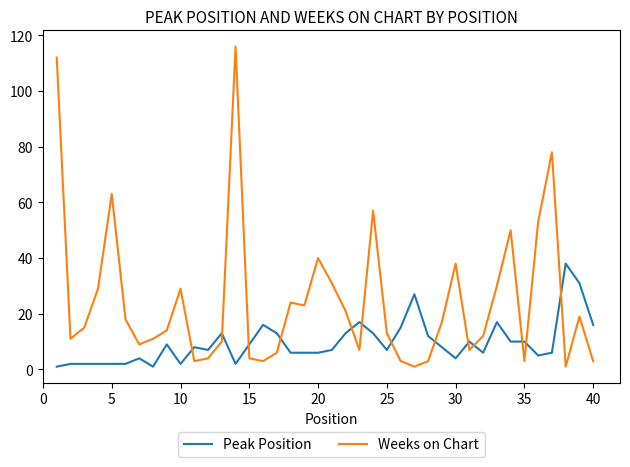

List the series in order of their overall mean, lowest first.

Peak Position, Weeks on Chart